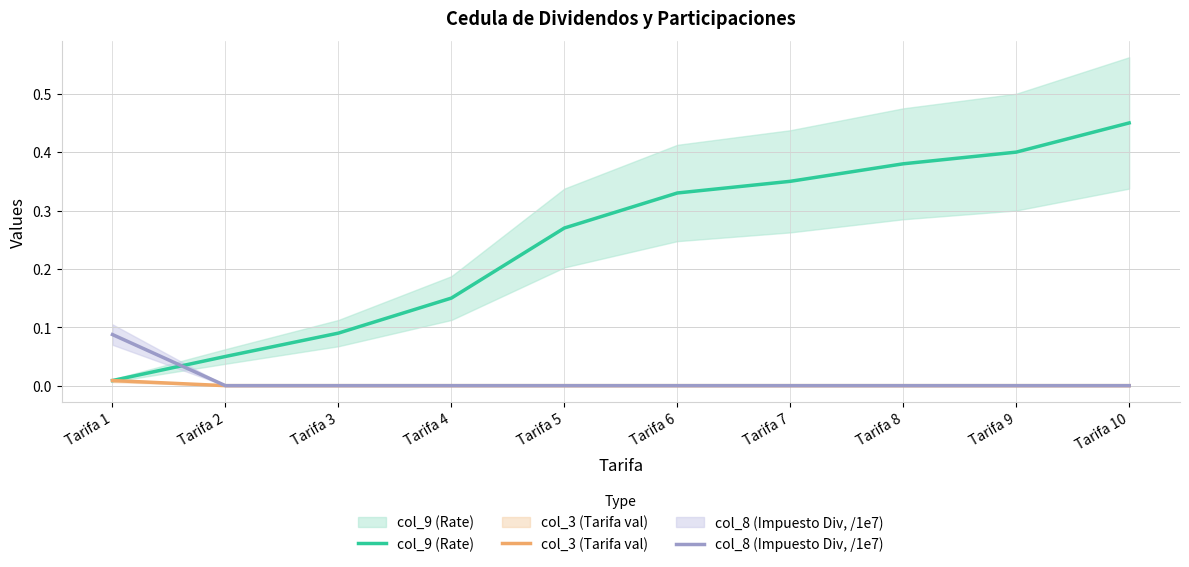

Reading left to right, extract all data points from this chart.

col_9 (Rate): 0.0	0.1	0.1	0.1	0.3	0.3	0.3	0.4	0.4	0.5
col_3 (Tarifa val): 0.0	0.0	0.0	0.0	0.0	0.0	0.0	0.0	0.0	0.0
col_8 (Impuesto Div, /1e7): 0.1	0.0	0.0	0.0	0.0	0.0	0.0	0.0	0.0	0.0